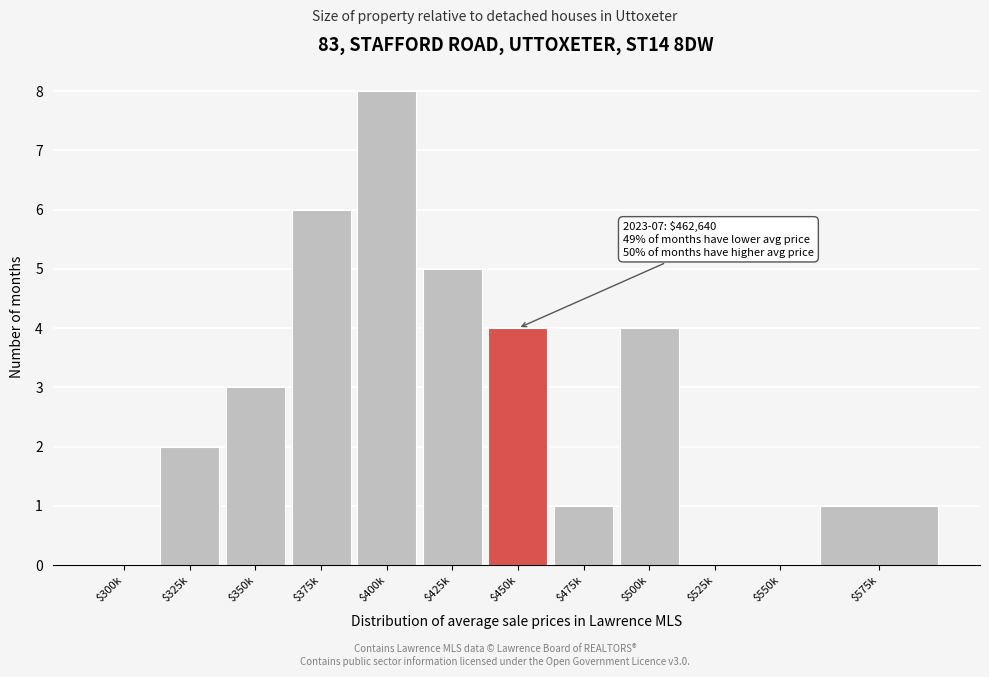

The chart shows a value of 0 at $525k. True or false?

True